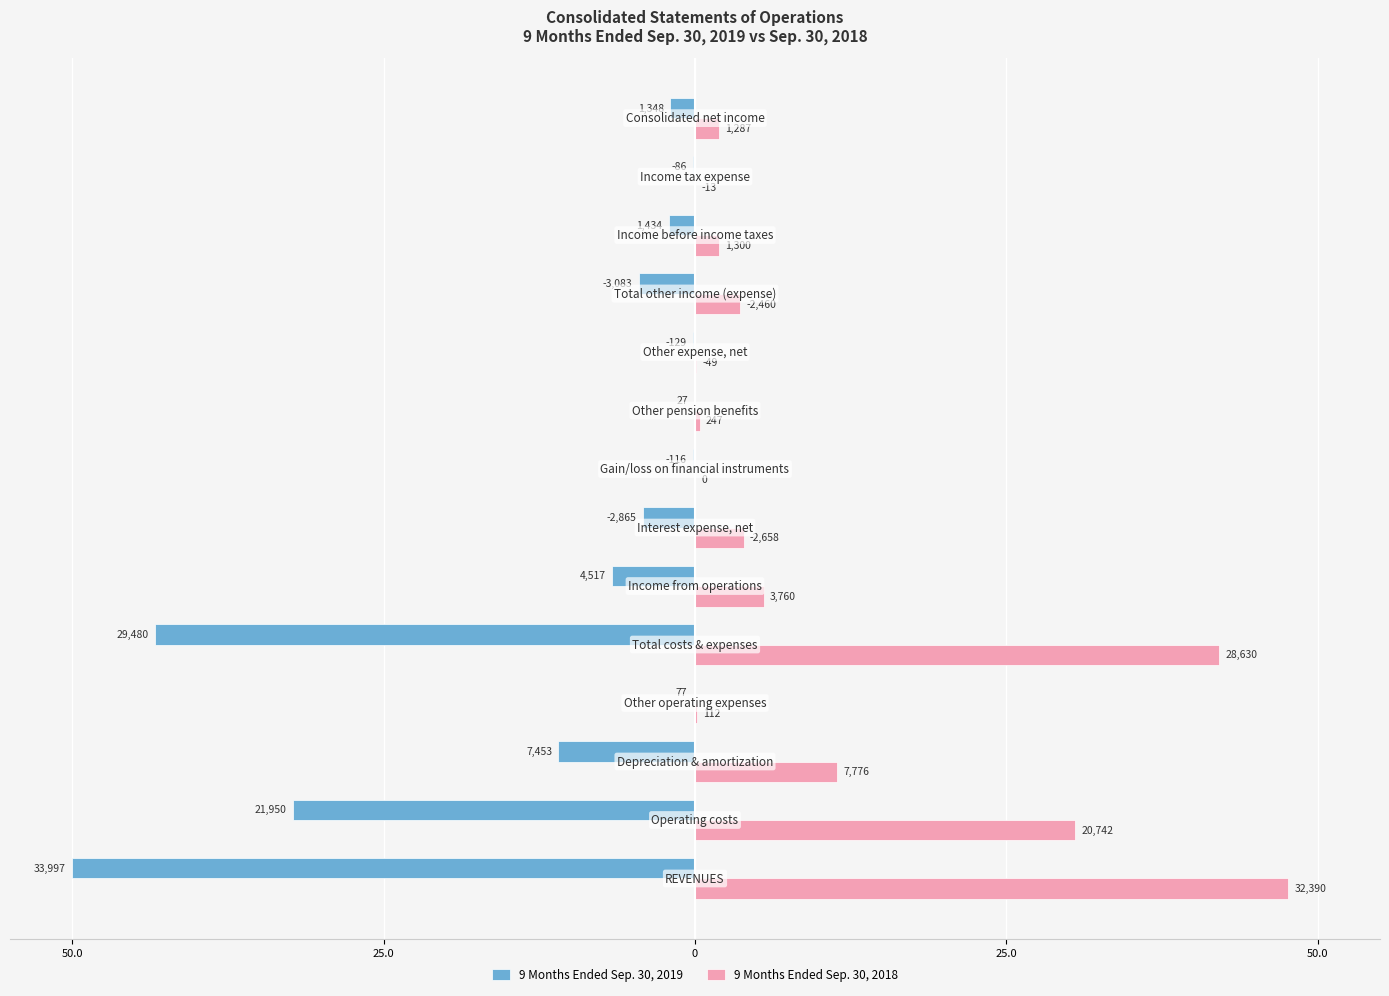

What are all the series names shown in the legend?

9 Months Ended Sep. 30, 2019, 9 Months Ended Sep. 30, 2018